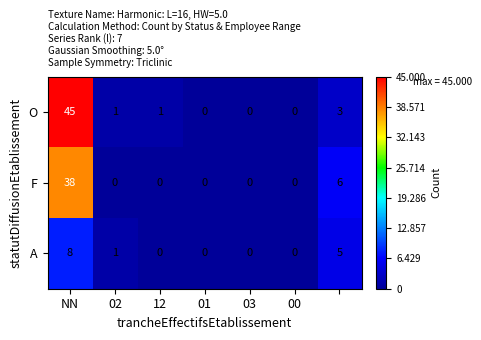

Reading left to right, what are all the values shown in this chart?

O: 45	1	1	0	0	0	3
F: 38	0	0	0	0	0	6
A: 8	1	0	0	0	0	5